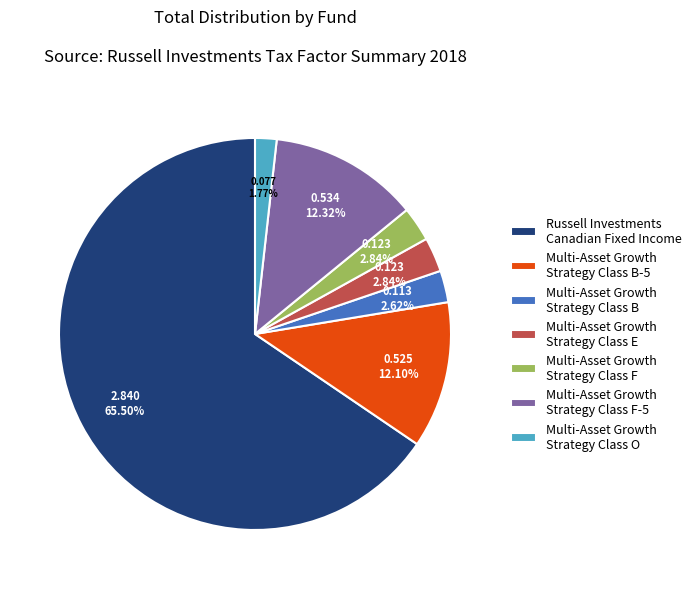

Which slice is the largest?

Russell Investments Canadian Fixed Income